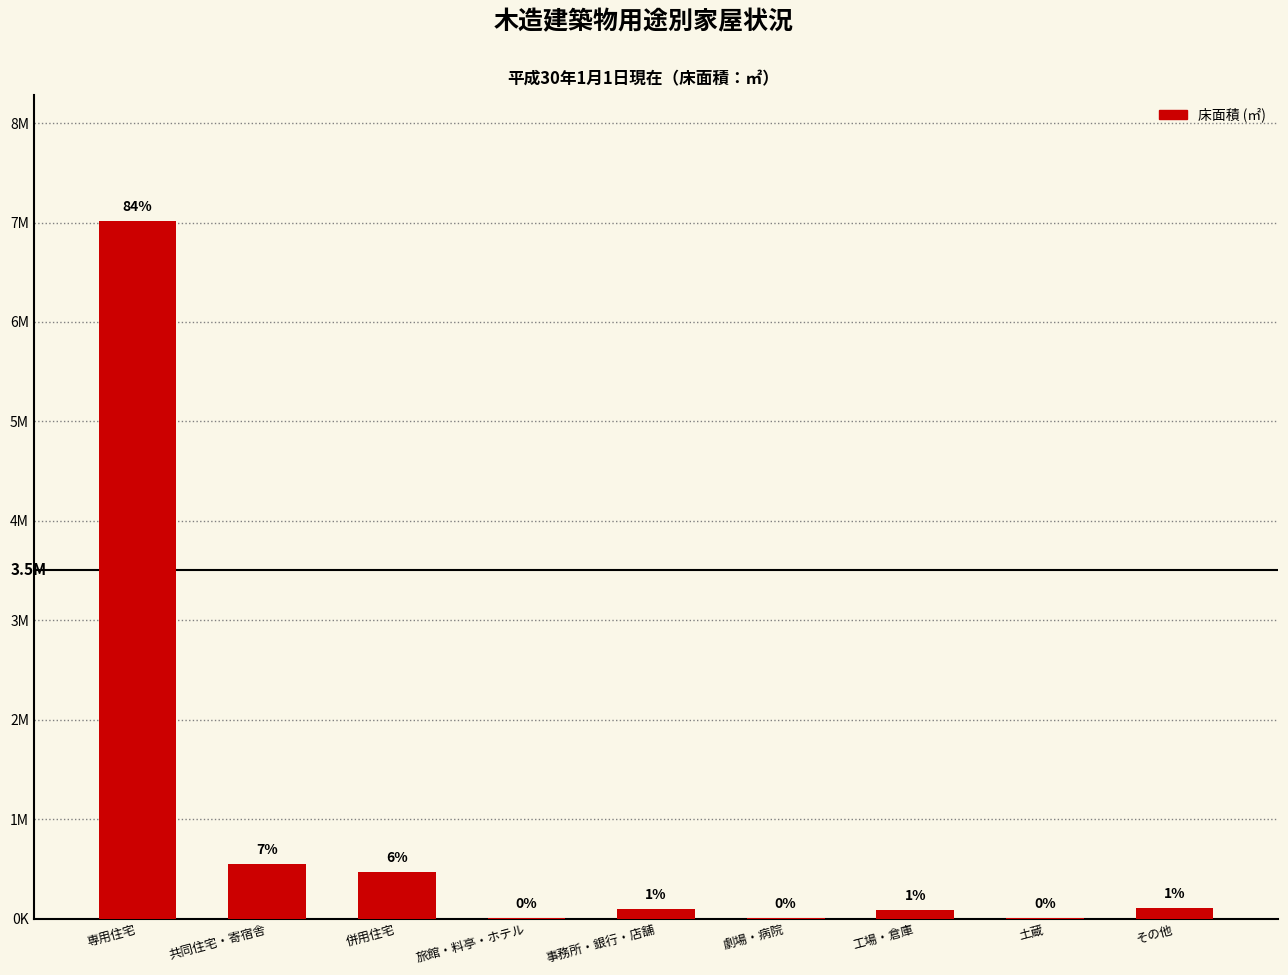

What is the minimum value shown in the chart?

581